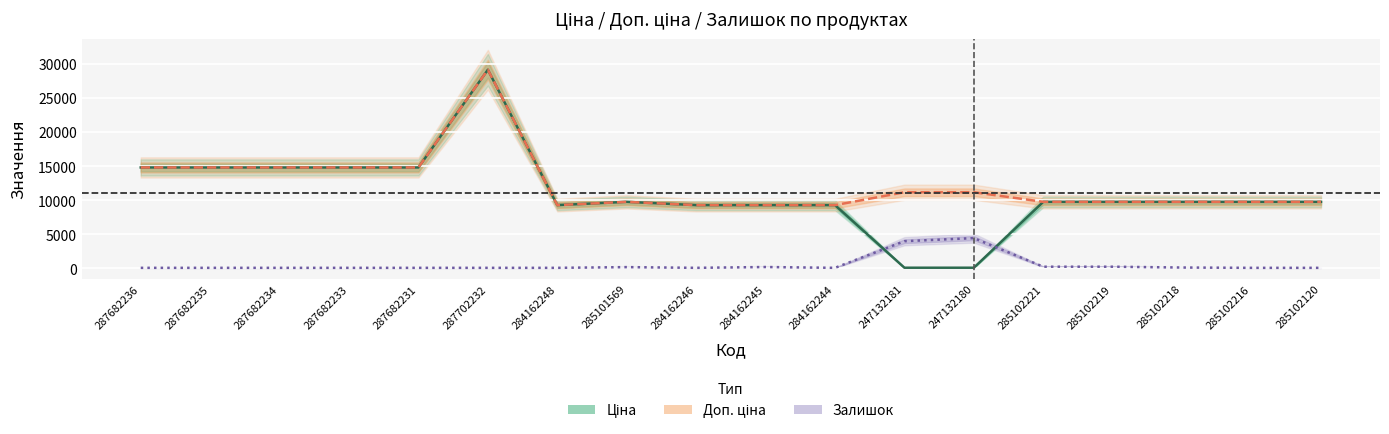

How many data points in Доп. ціна are less than 9775?

4